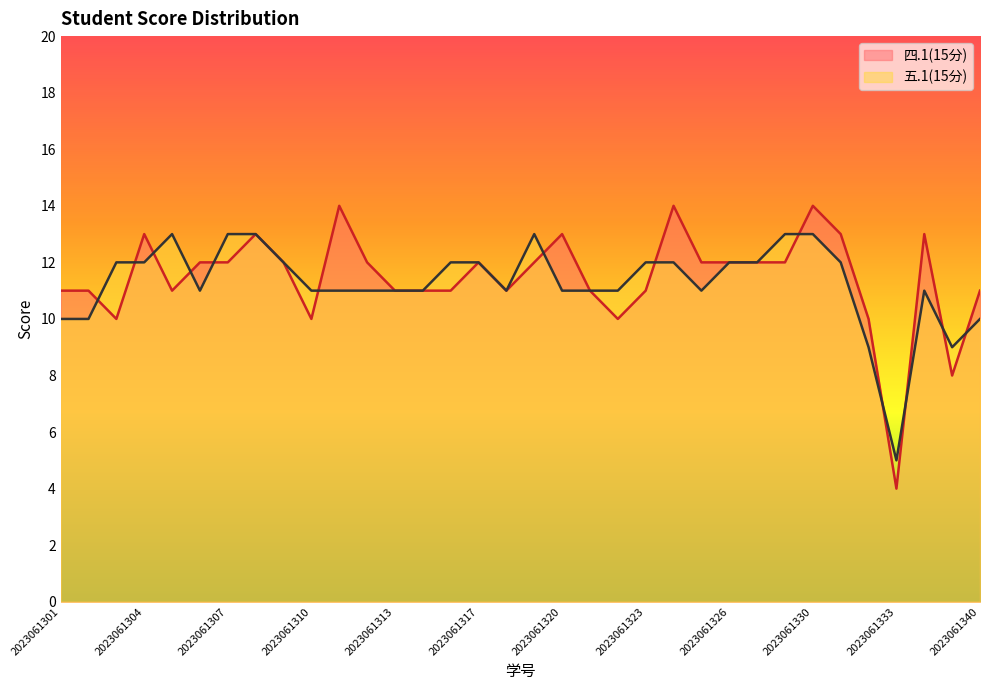

Where does the 四.1(15分) series first go above 12?

2023061304